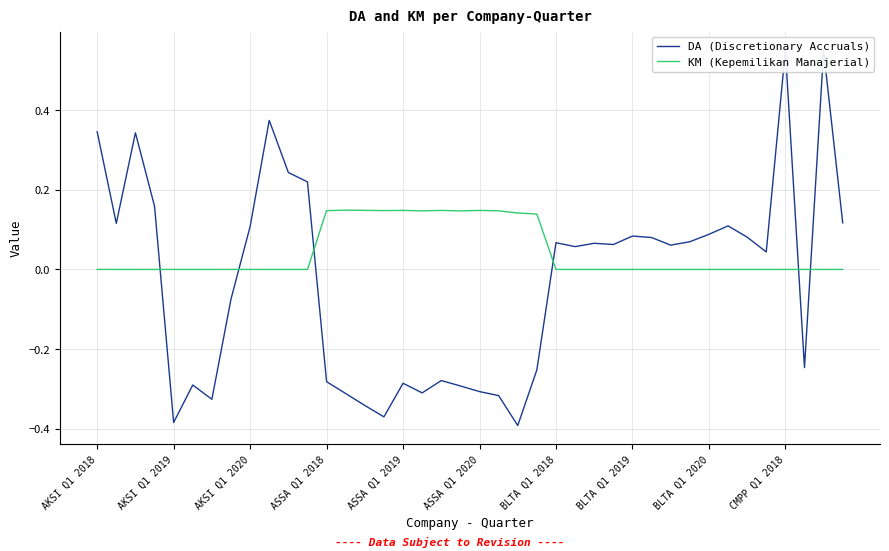

How many positive values does the DA (Discretionary Accruals) series have?

23